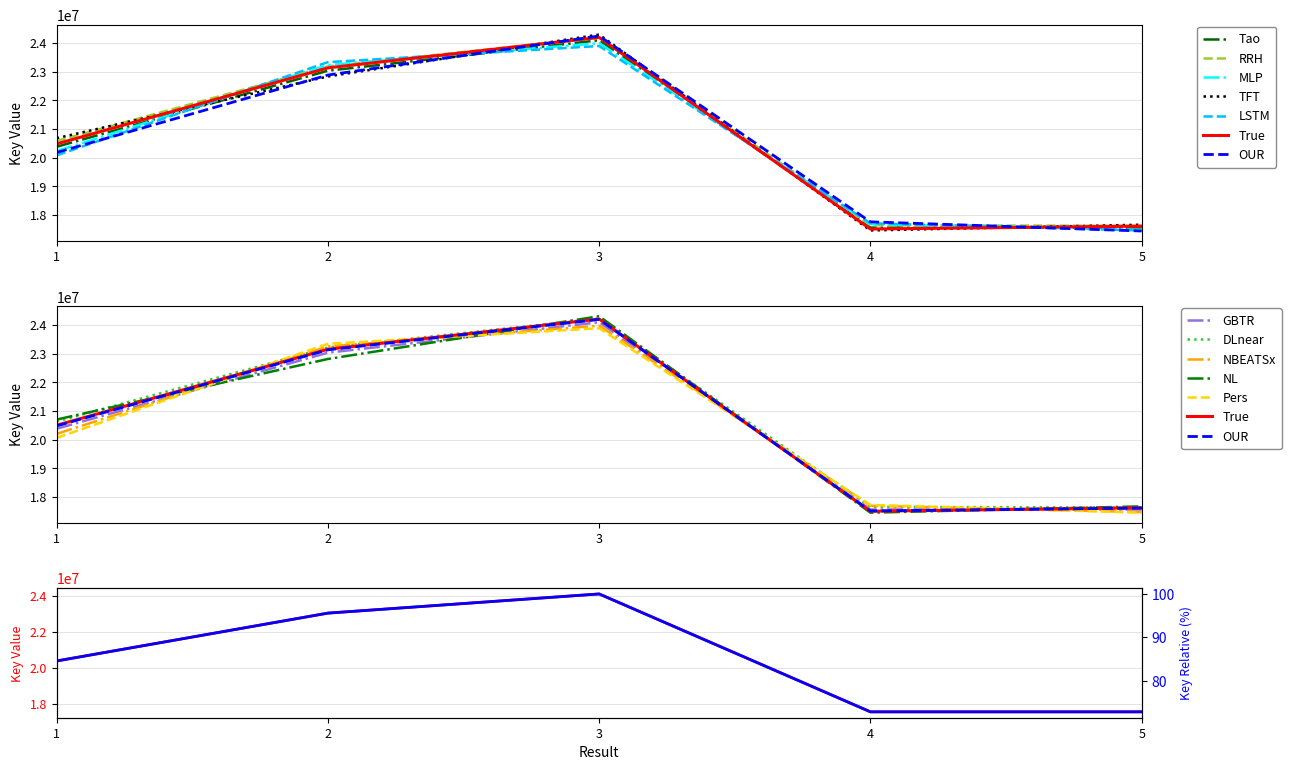

True or false: there are more than 1 points higher than both neighbors.

False